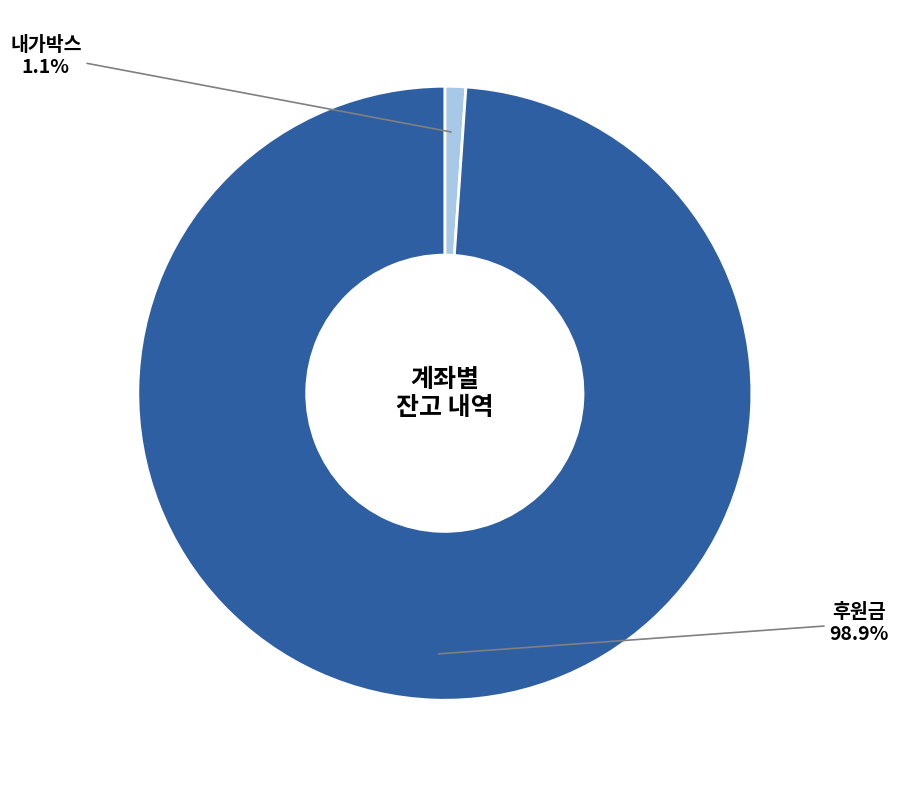

Is it true that 후원금 is 99% of the pie?

True